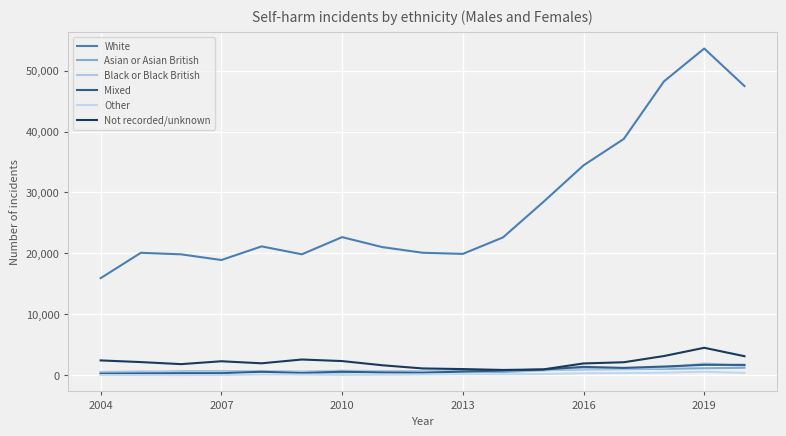

Which series has the largest range (max minus min)?

White